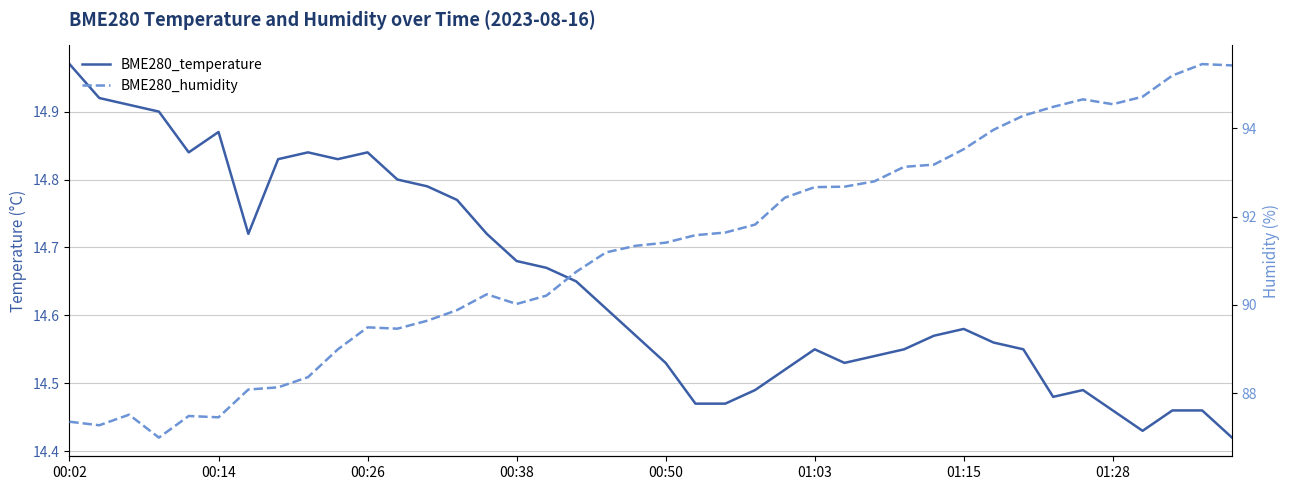

What position from the right is 31?

9